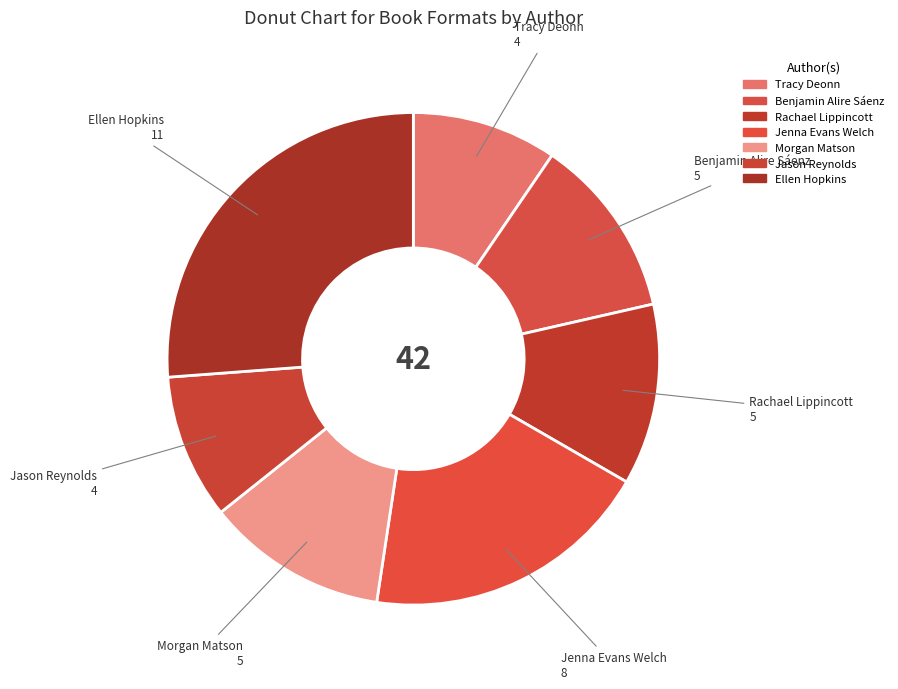

What is the change in value from Jenna Evans Welch to Ellen Hopkins?

+3